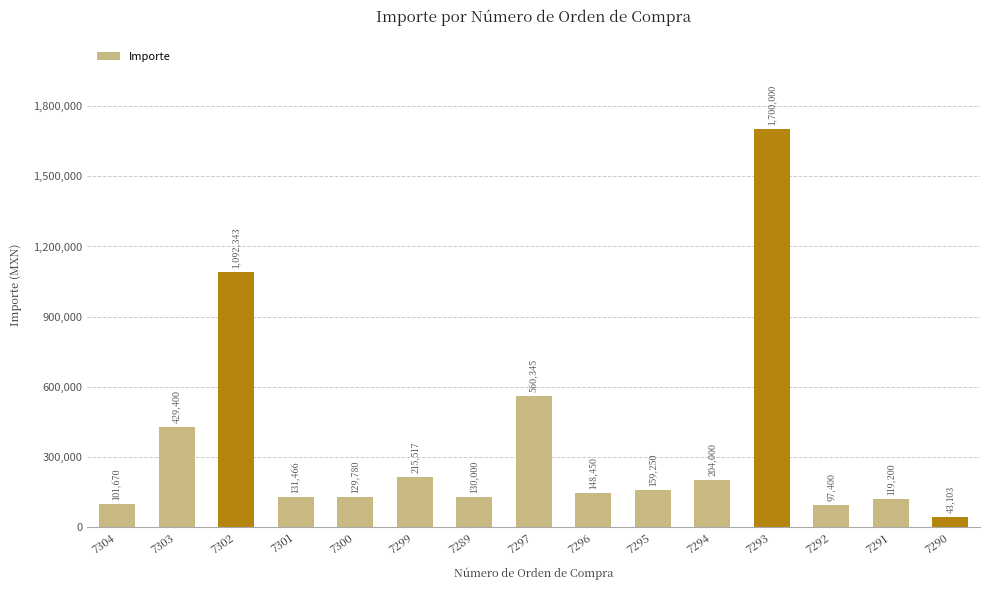

What is the average value?

350794.9